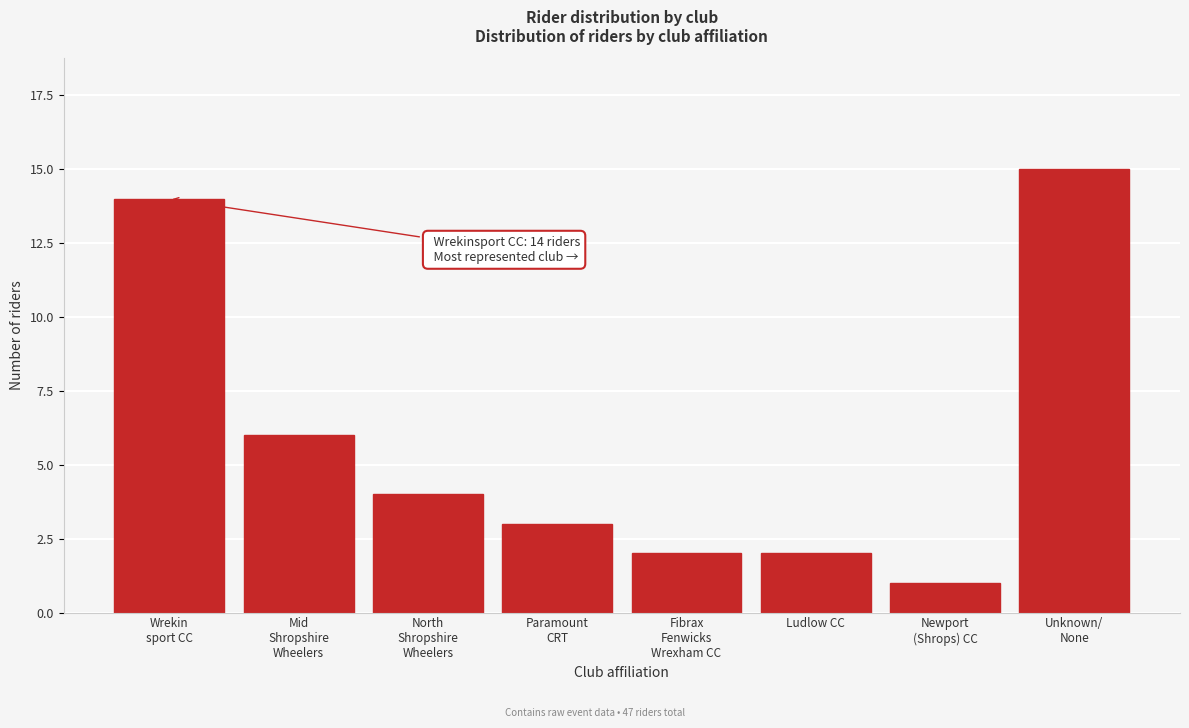

Reading right to left, what are all the values shown in this chart?

15	1	2	2	3	4	6	14